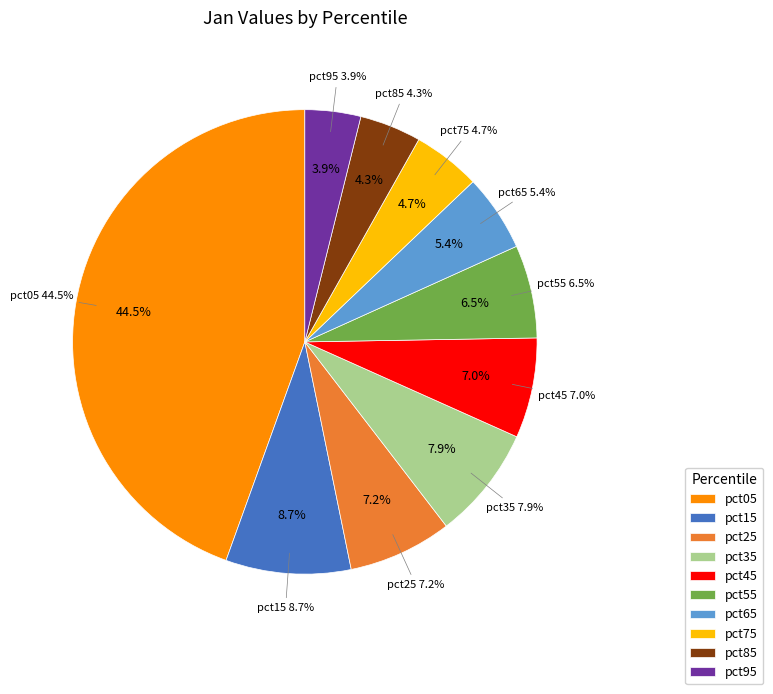

Count the number of slices in the pie.

10